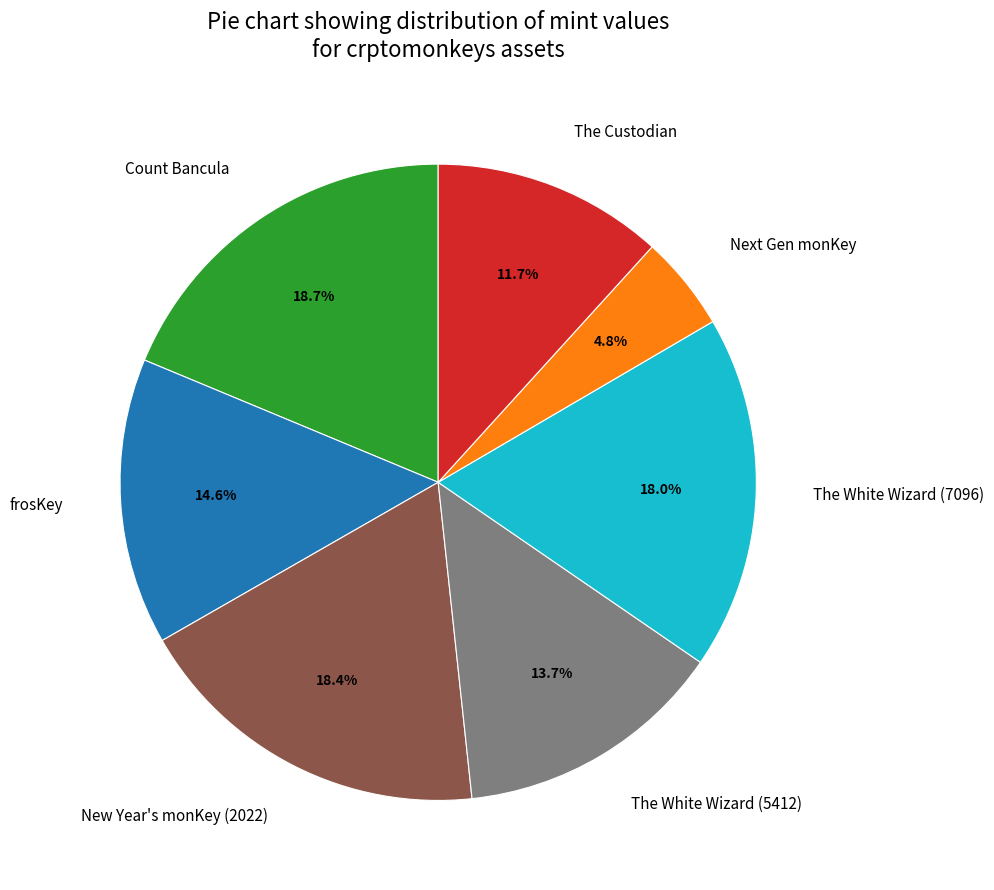

How many slices are in this pie chart?

7